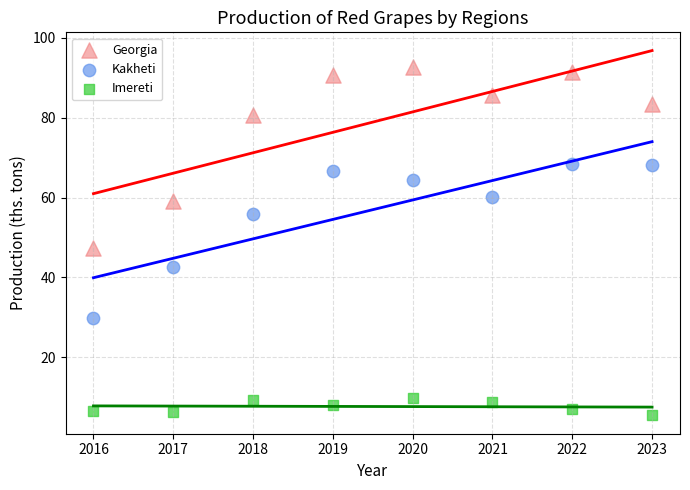

Across all data points, what is the range of X values (max minus min)?

7.0